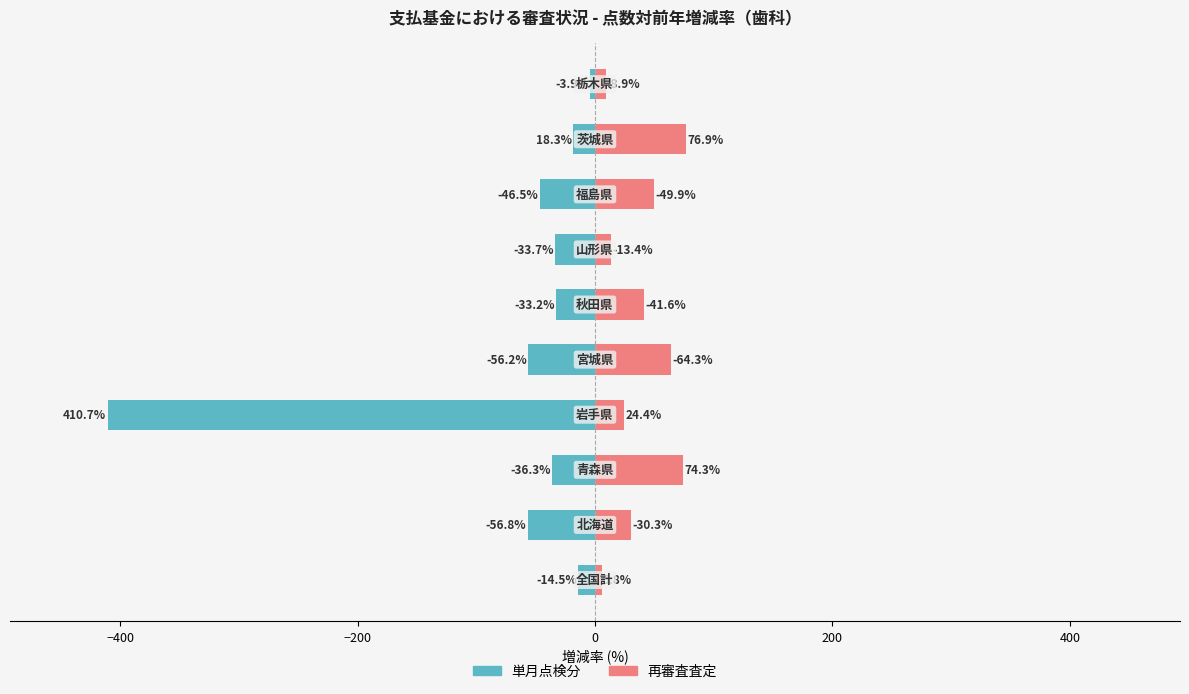

Which series changed the most between 200 and 400?

単月点検分 (col_2)